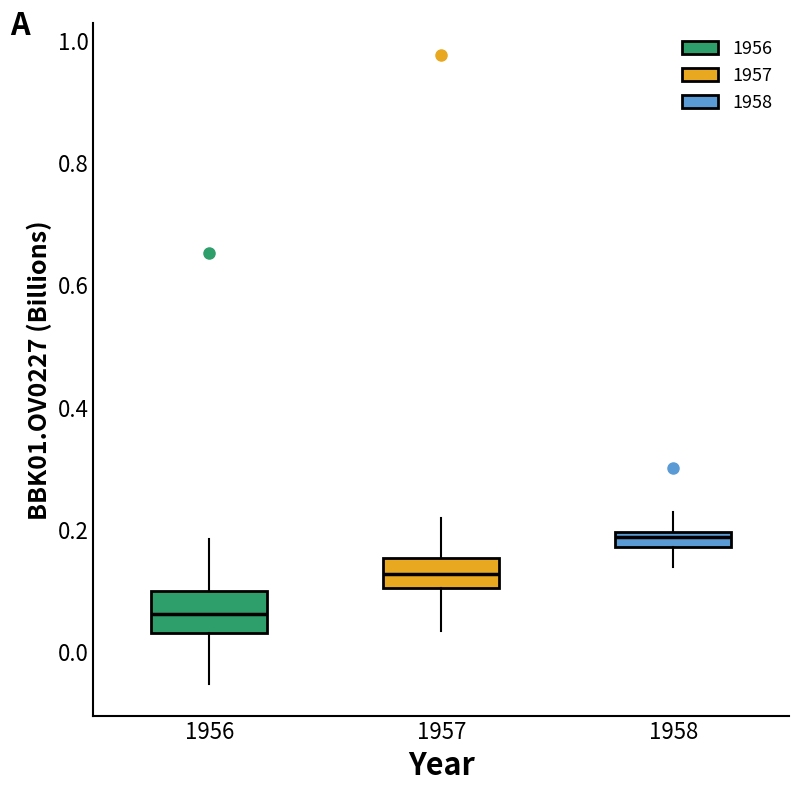

Which box has the lowest median line?

1956